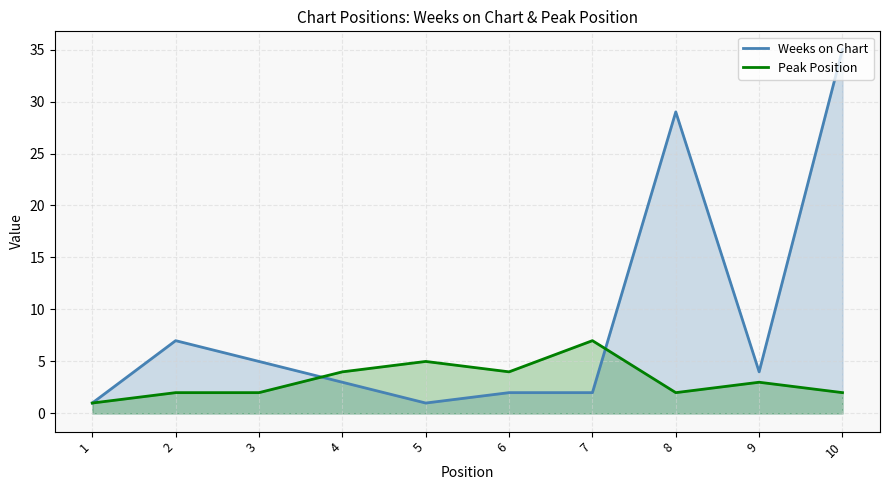

Is the value of Weeks on Chart at 1 greater than the value of Peak Position at 1?

No